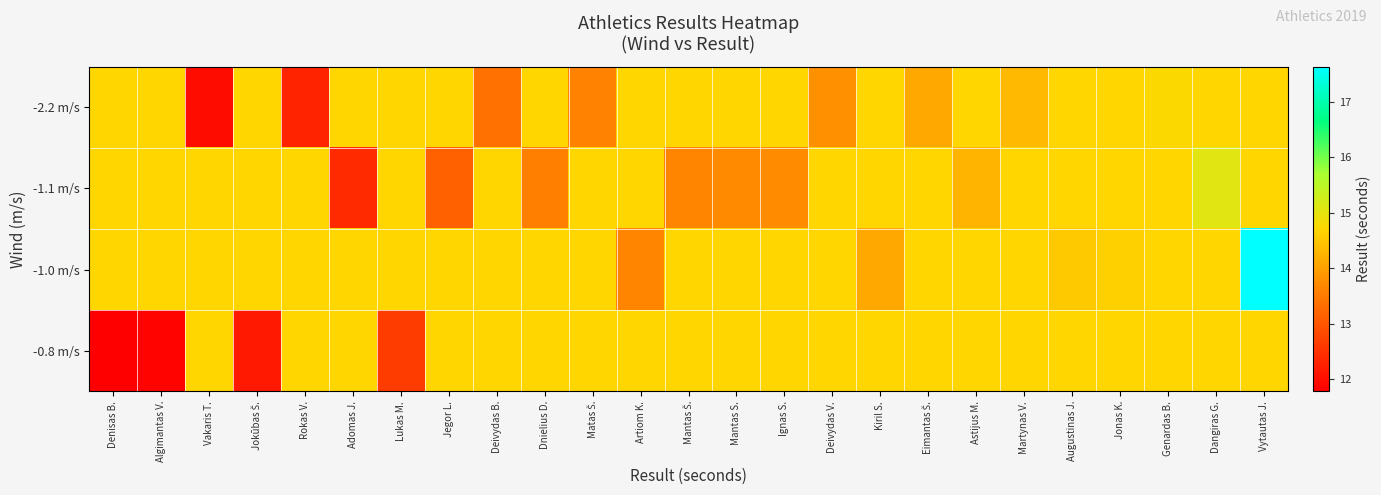

What is the minimum value shown in the chart?

11.8